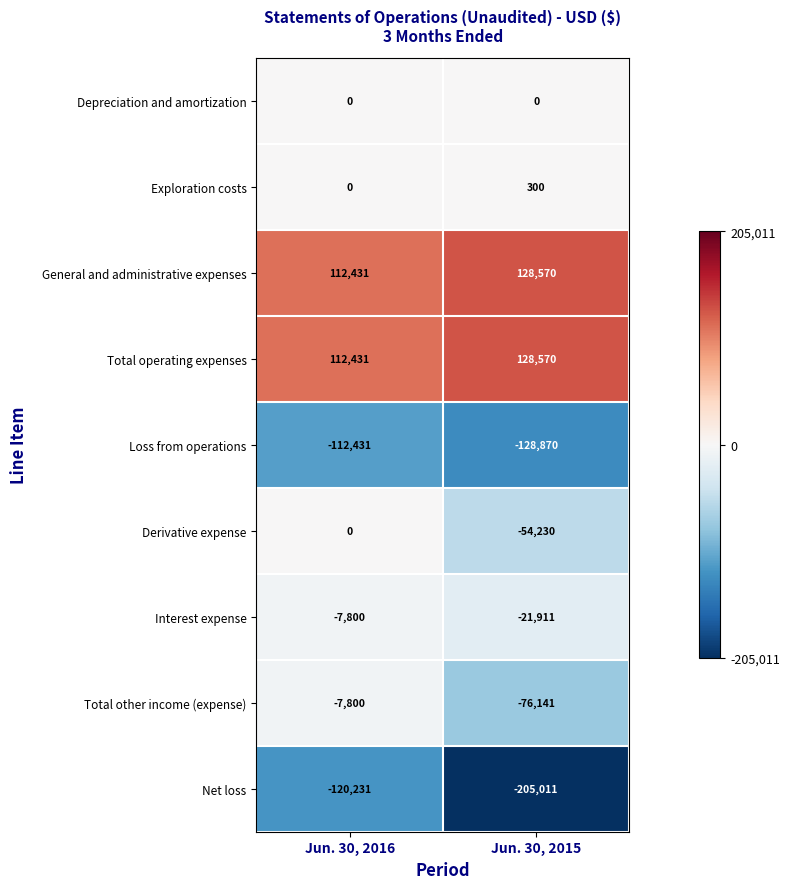

What is the difference between the Total operating expenses values at Jun. 30, 2016 and Jun. 30, 2015?

16139